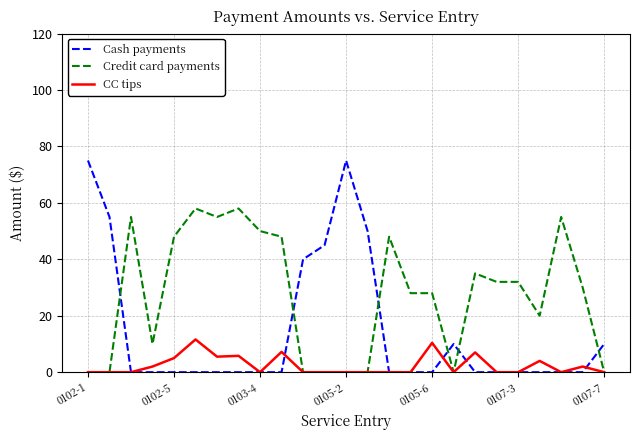

Count the number of categories in the chart.

25